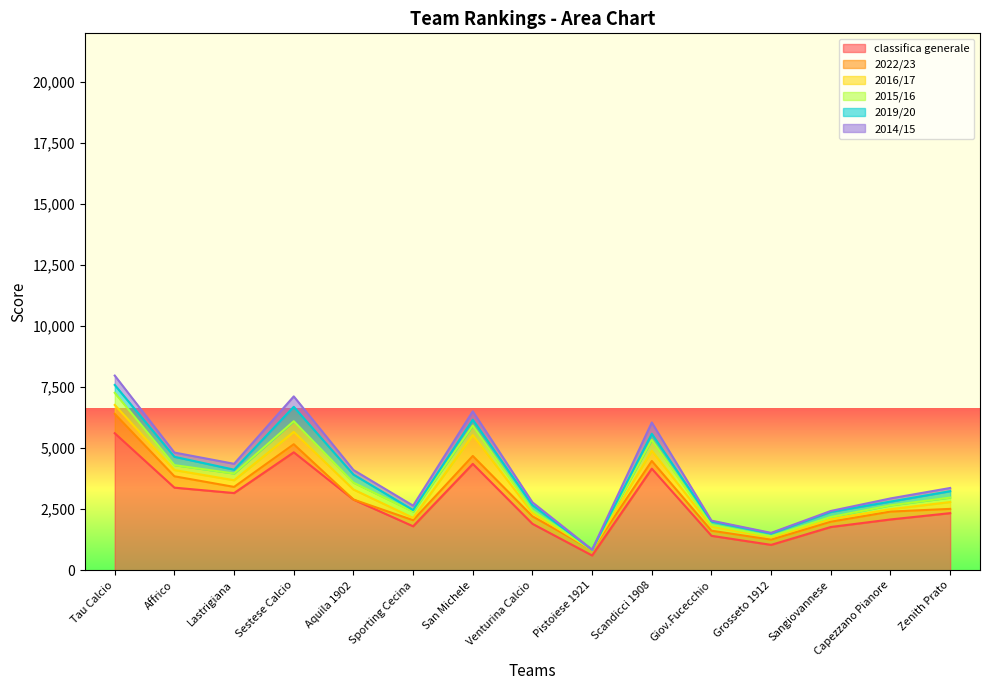

At which category does 2014/15 reach its first local valley?

Affrico